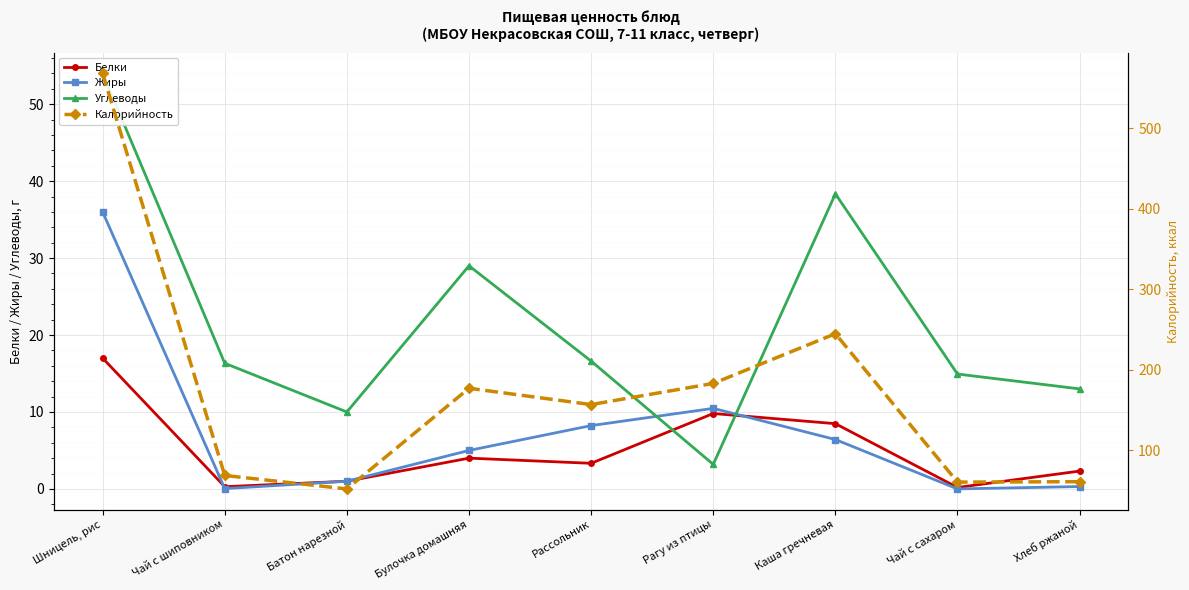

What is the label of the 2nd point from the right?

Чай с сахаром